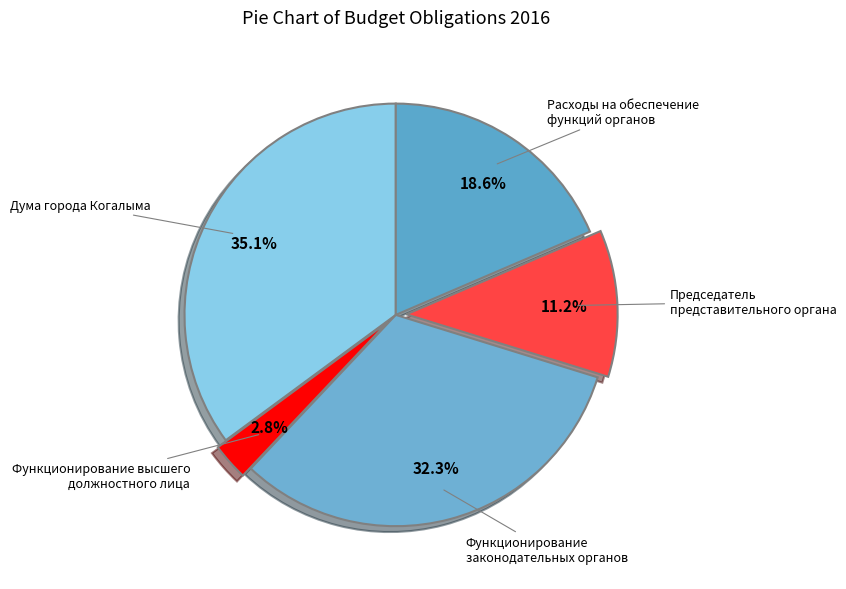

Count the number of slices in the pie.

5